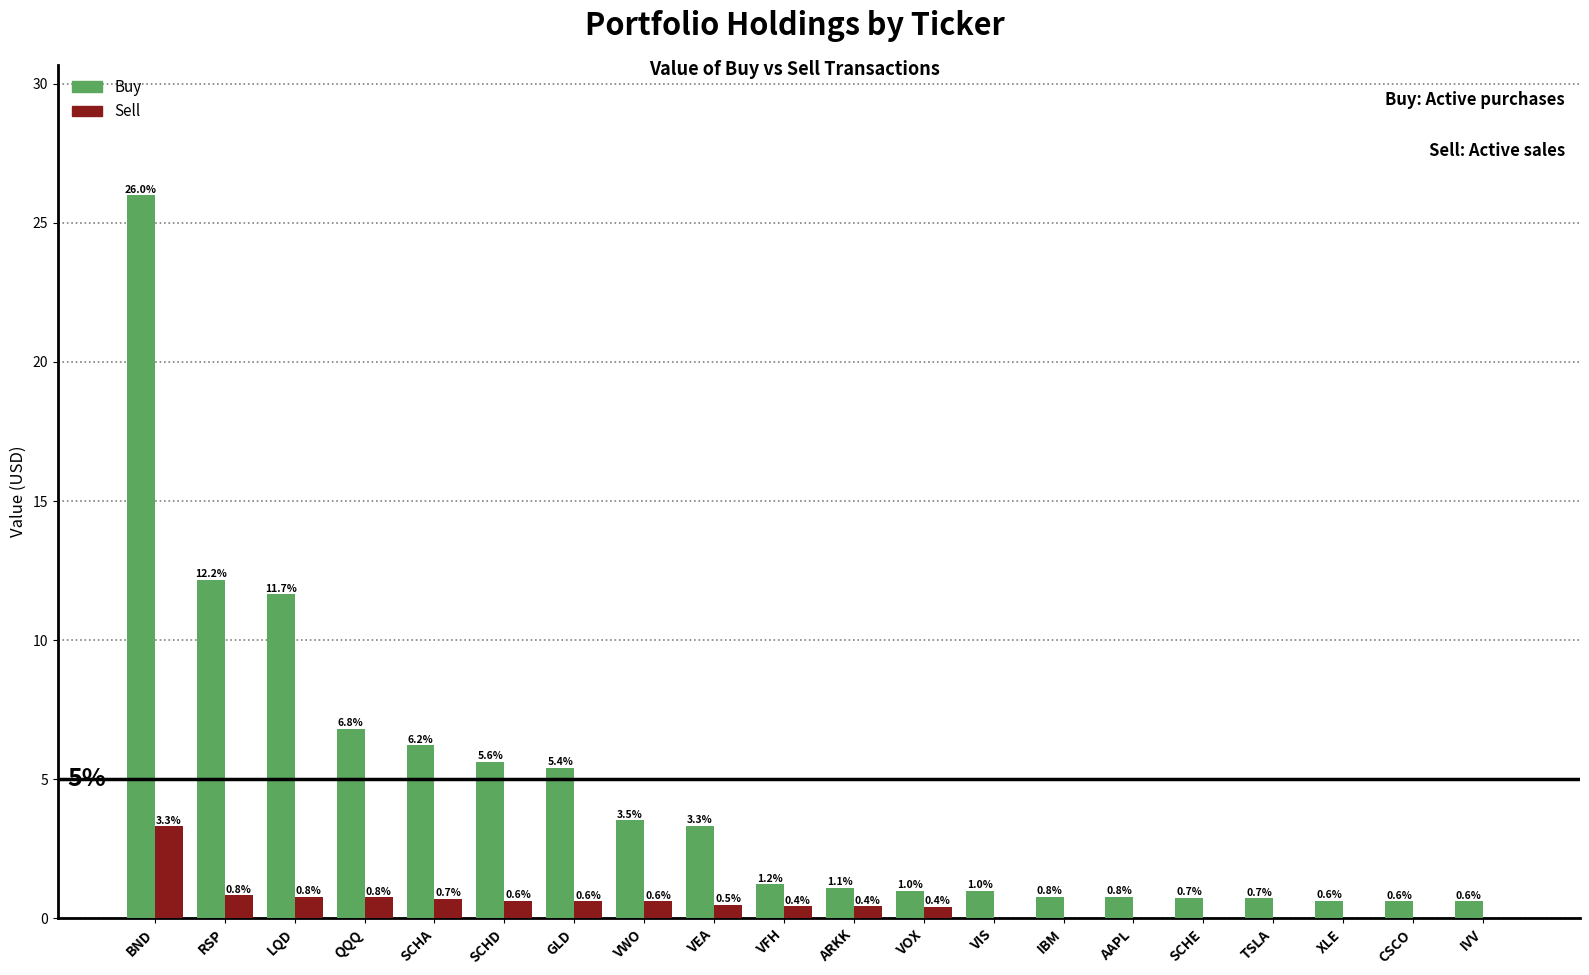

Is the value of Buy at SCHA greater than the value of Sell at AAPL?

Yes